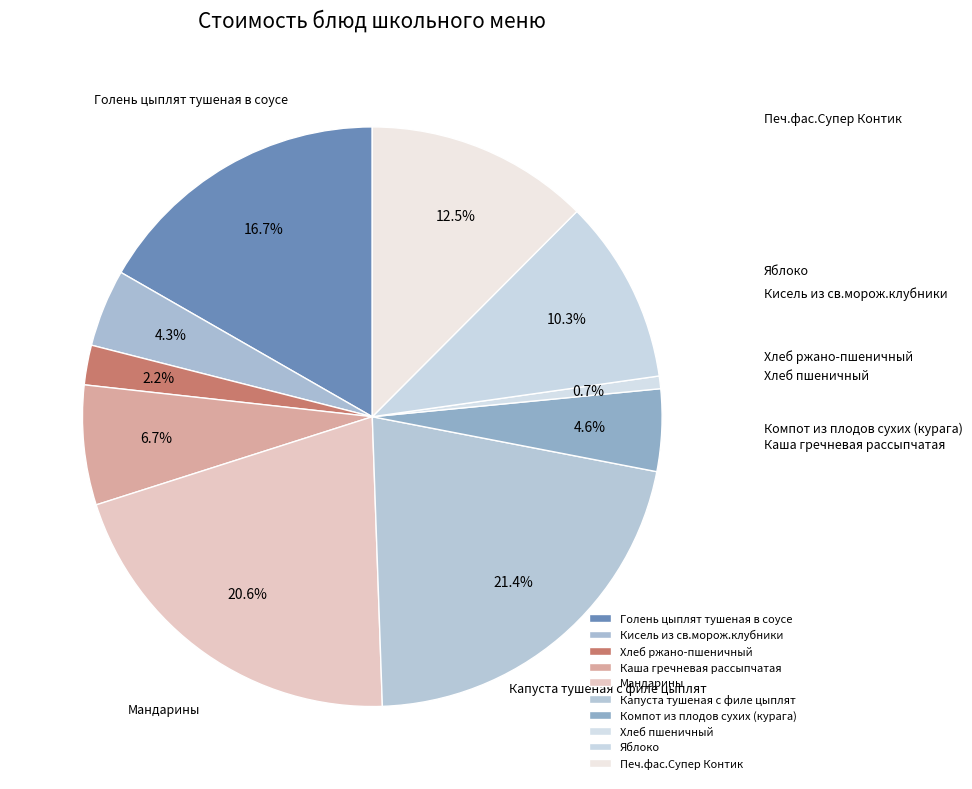

Is the sum of Каша гречневая рассыпчатая and Яблоко greater than half?

No